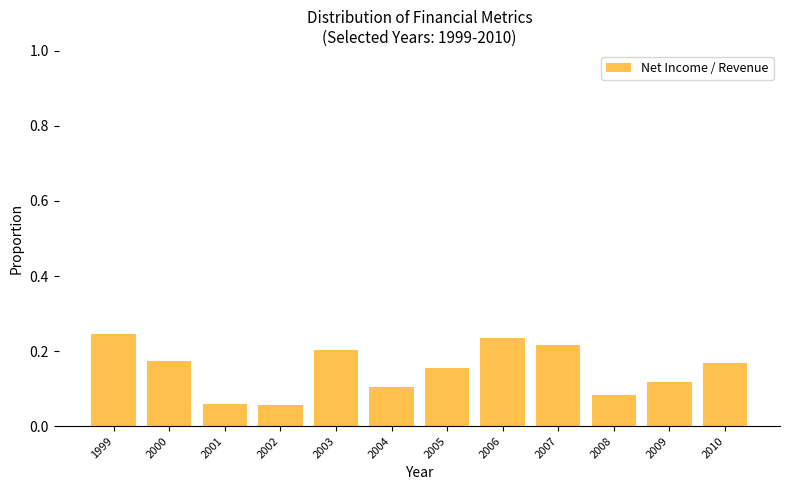

What is the sum of all values?

1.8